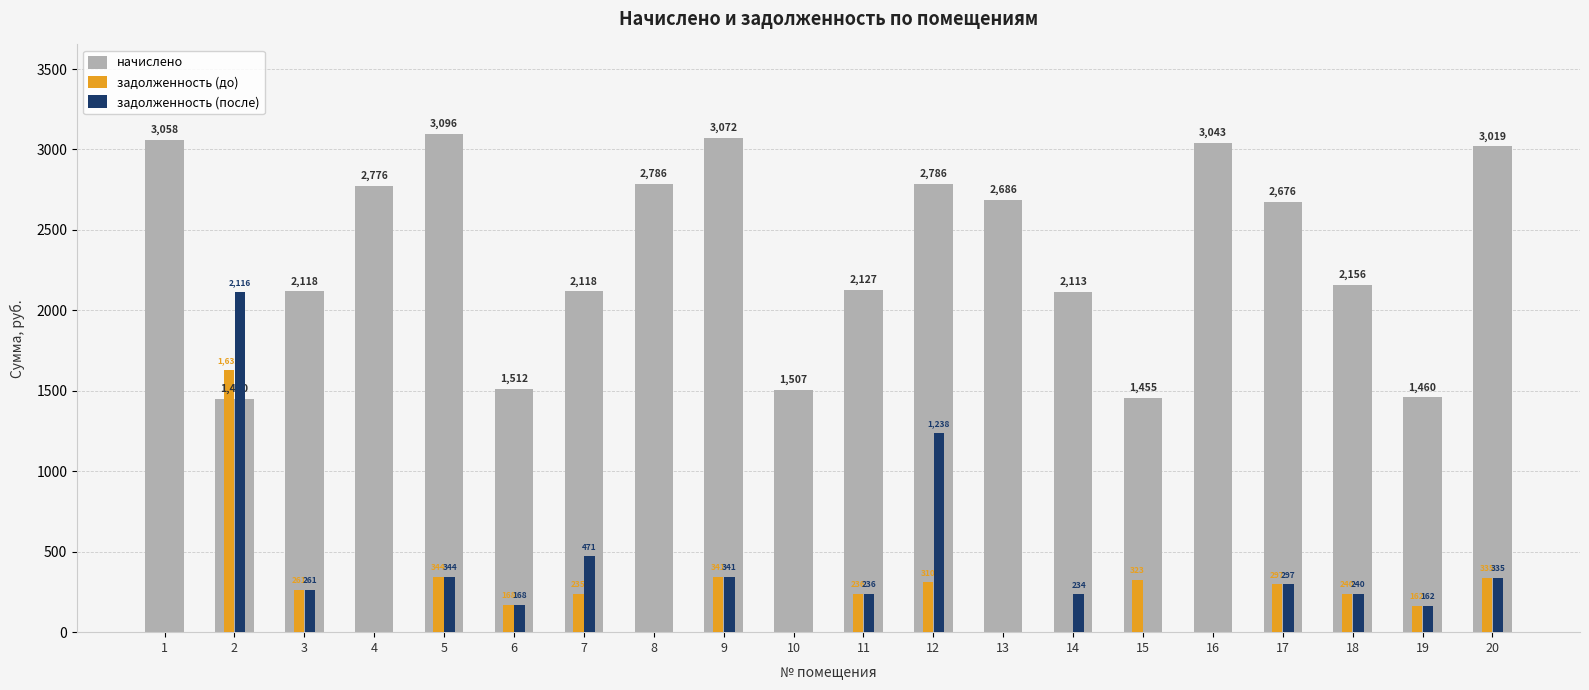

What are all the series names shown in the legend?

начислено, задолженность (до), задолженность (после)